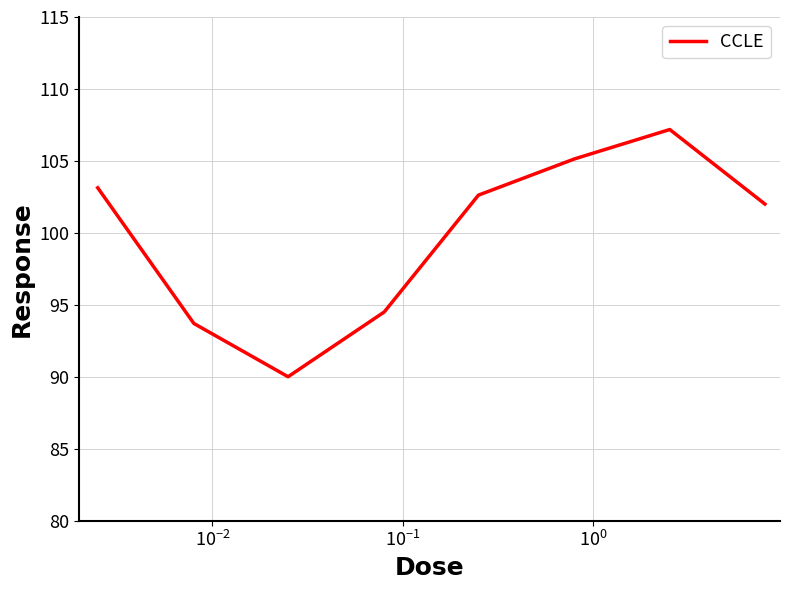

What is the maximum value shown in the chart?

107.2